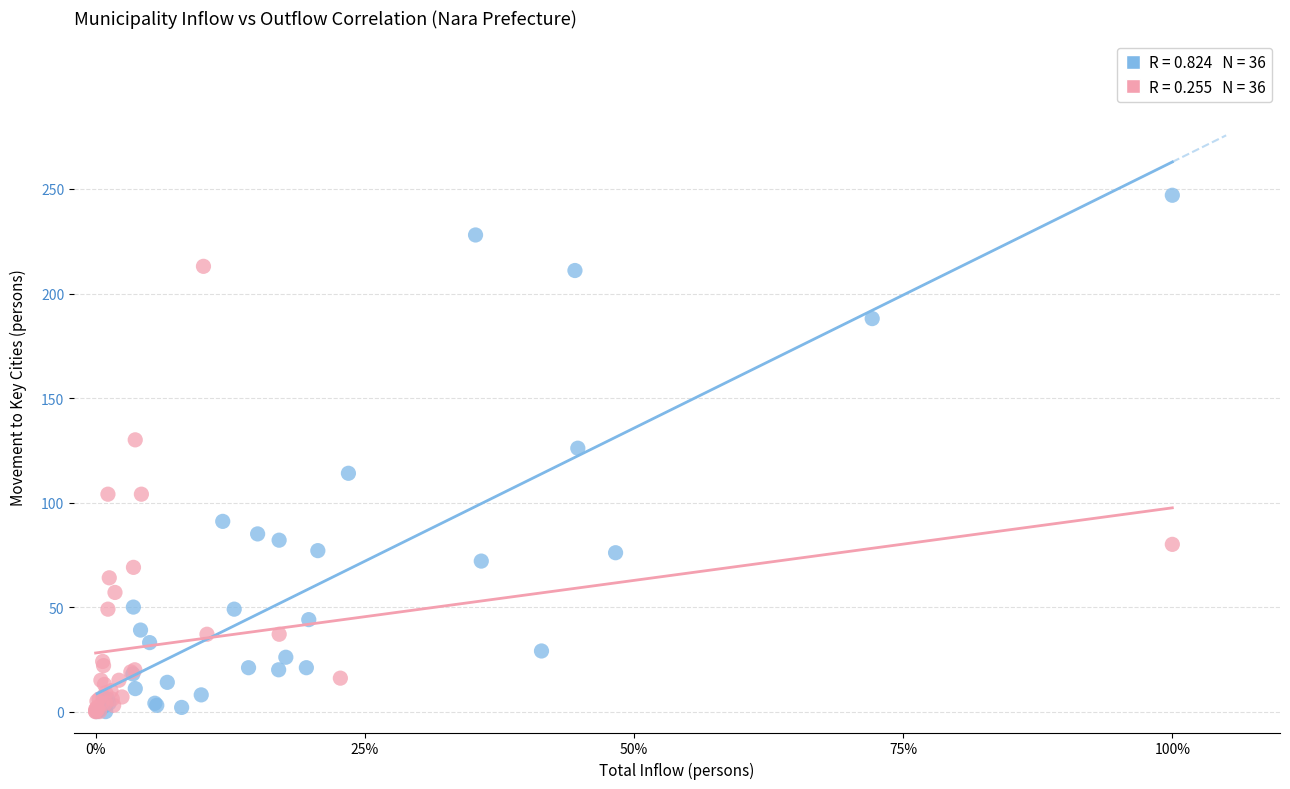

Which series has the widest spread of Y values?

Kashihara移動